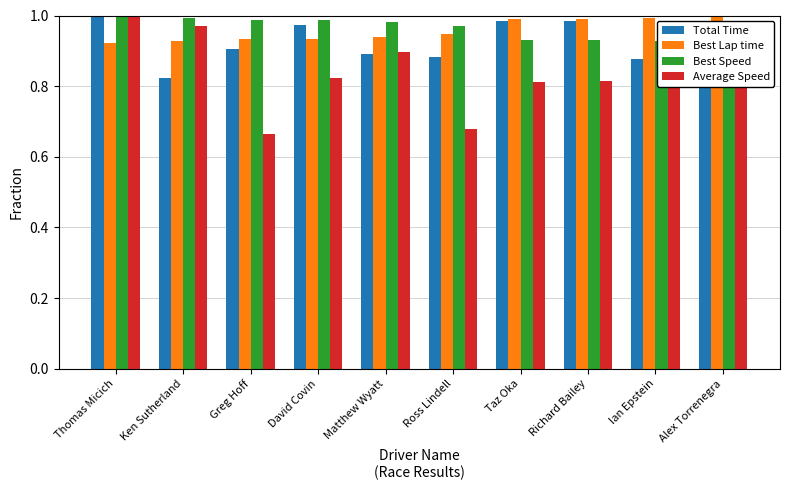

Between Ken Sutherland and Richard Bailey, which series saw the biggest shift?

Total Time